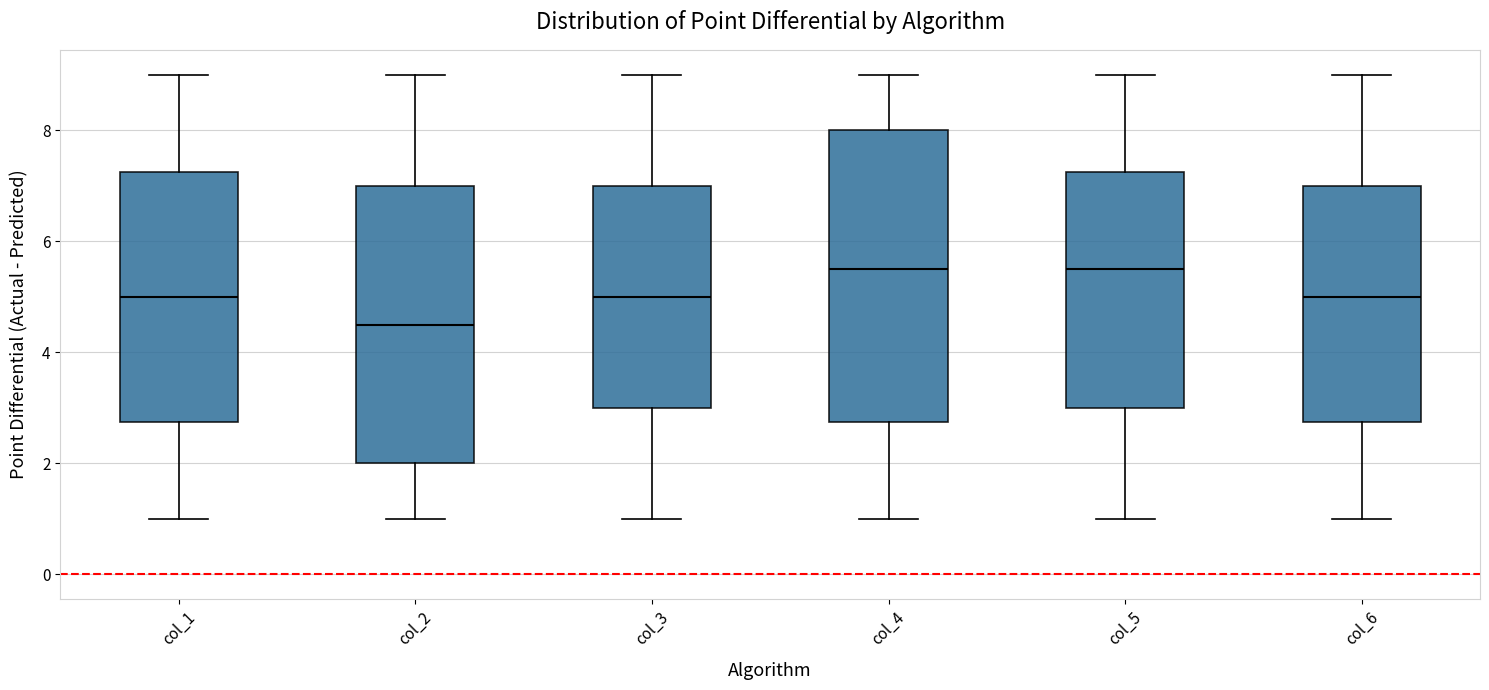

Which box is the tallest, from its lower edge to its upper edge?

col_4